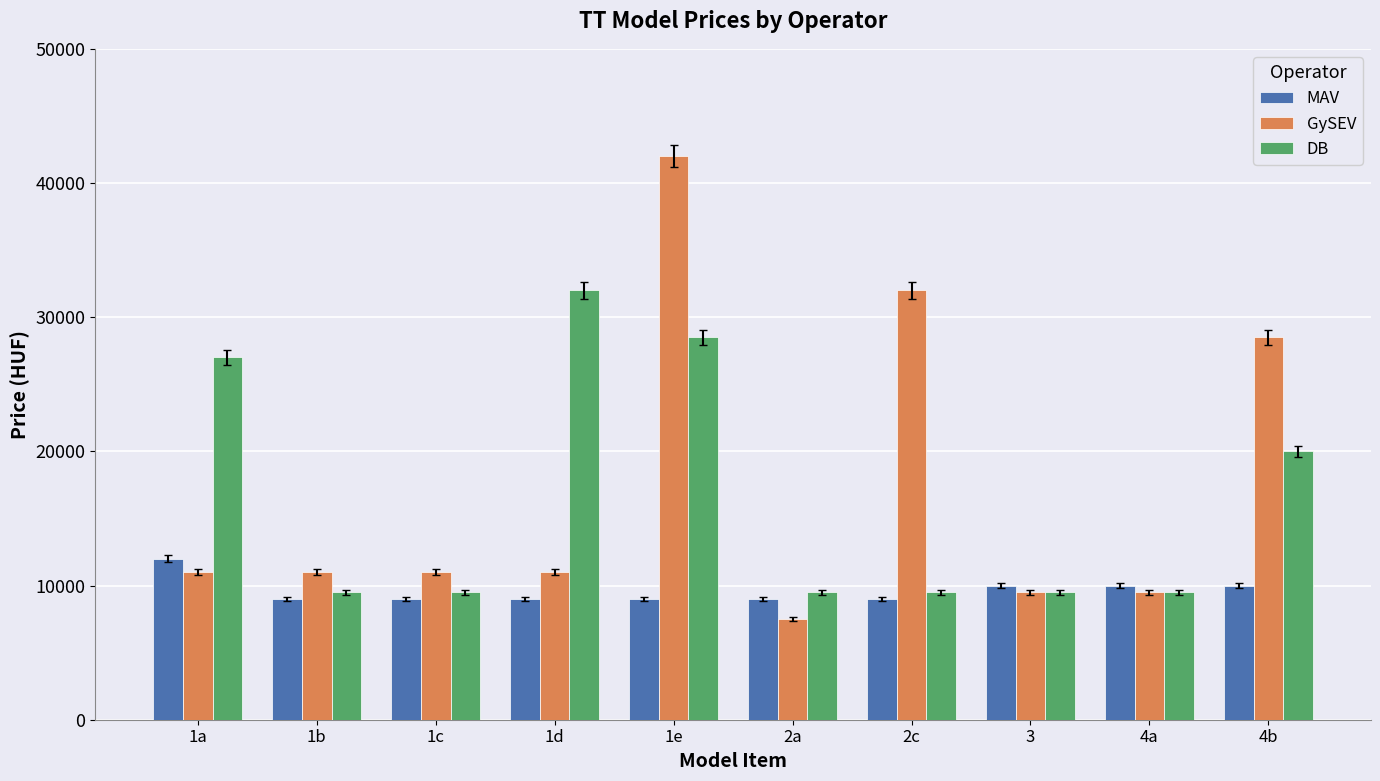

Which series has the largest total across all categories?

GySEV